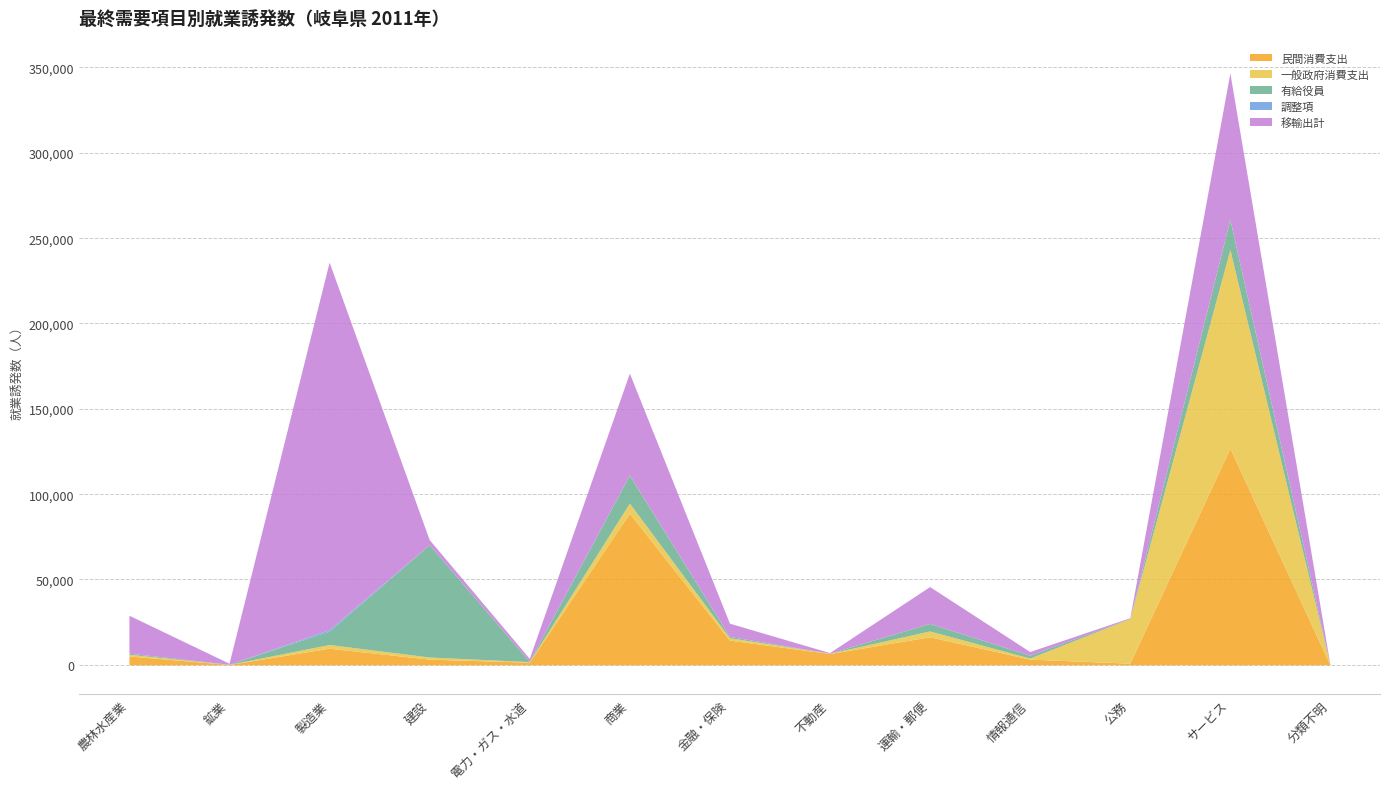

True or false: 調整項 and 民間消費支出 cross at least once.

False